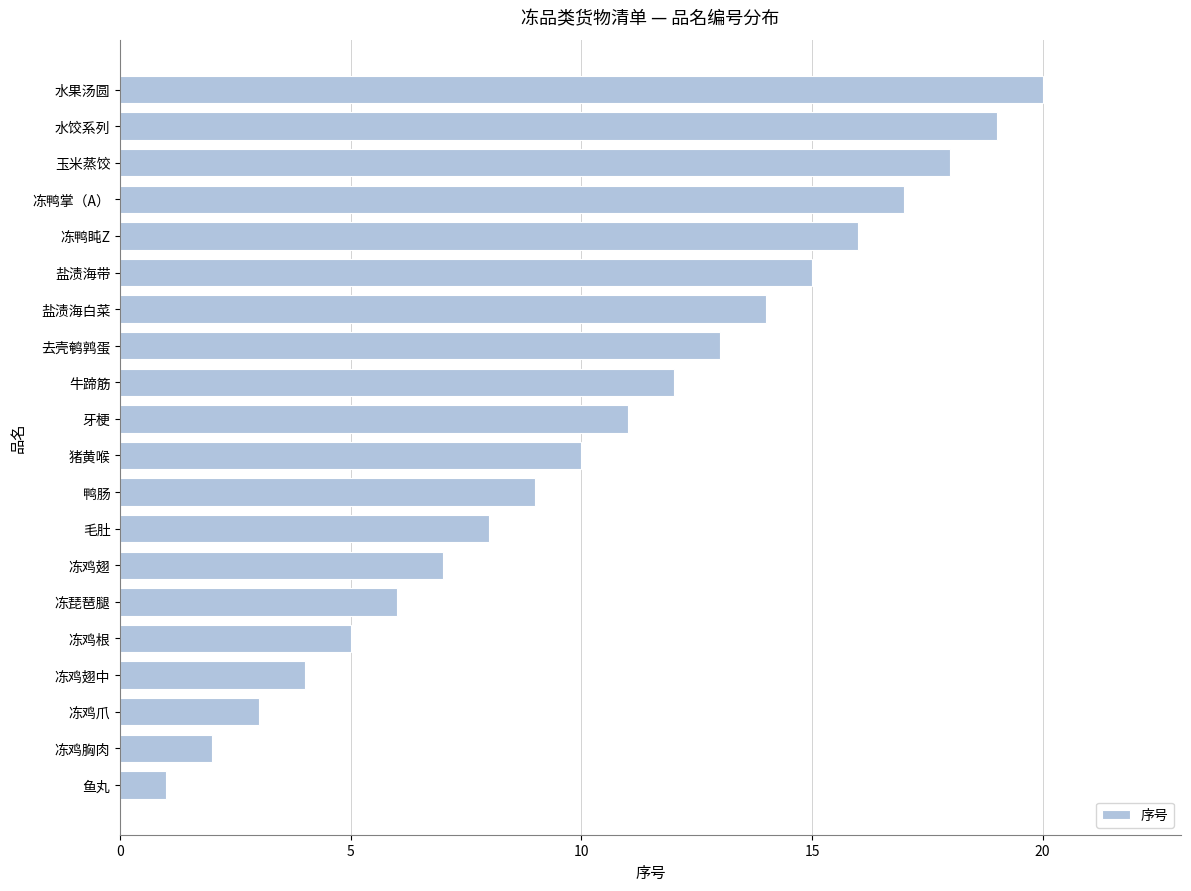

List the labels in order of value, largest first.

水果汤圆, 水饺系列, 玉米蒸饺, 冻鸭掌（A）, 冻鸭盹Z, 盐渍海带, 盐渍海白菜, 去壳鹌鹑蛋, 牛蹄筋, 牙梗, 猪黄喉, 鸭肠, 毛肚, 冻鸡翅, 冻琵琶腿, 冻鸡根, 冻鸡翅中, 冻鸡爪, 冻鸡胸肉, 鱼丸